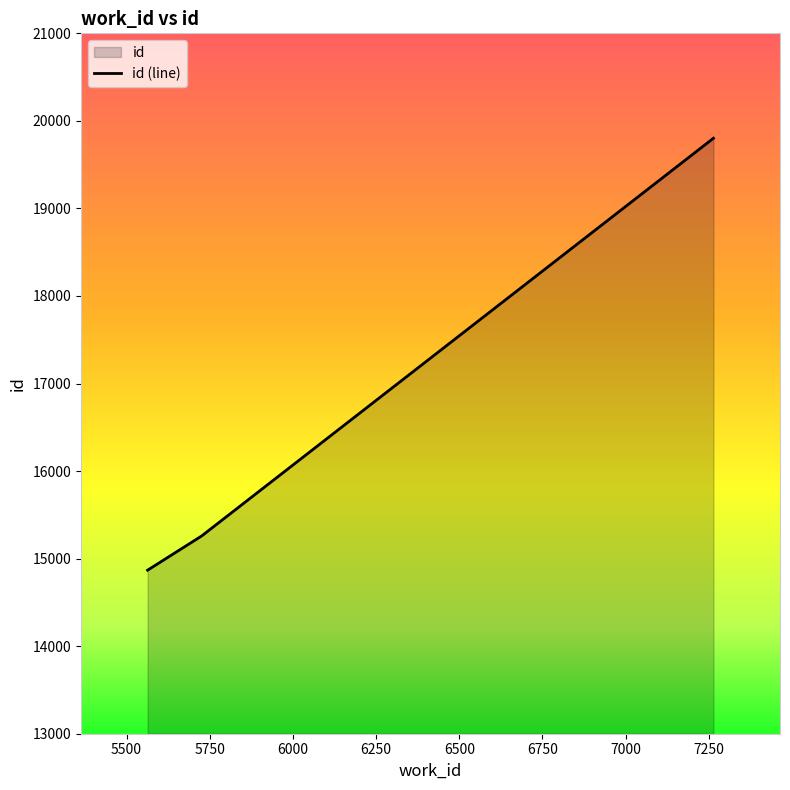

Is it true that the value at 5563 is 20526?

False